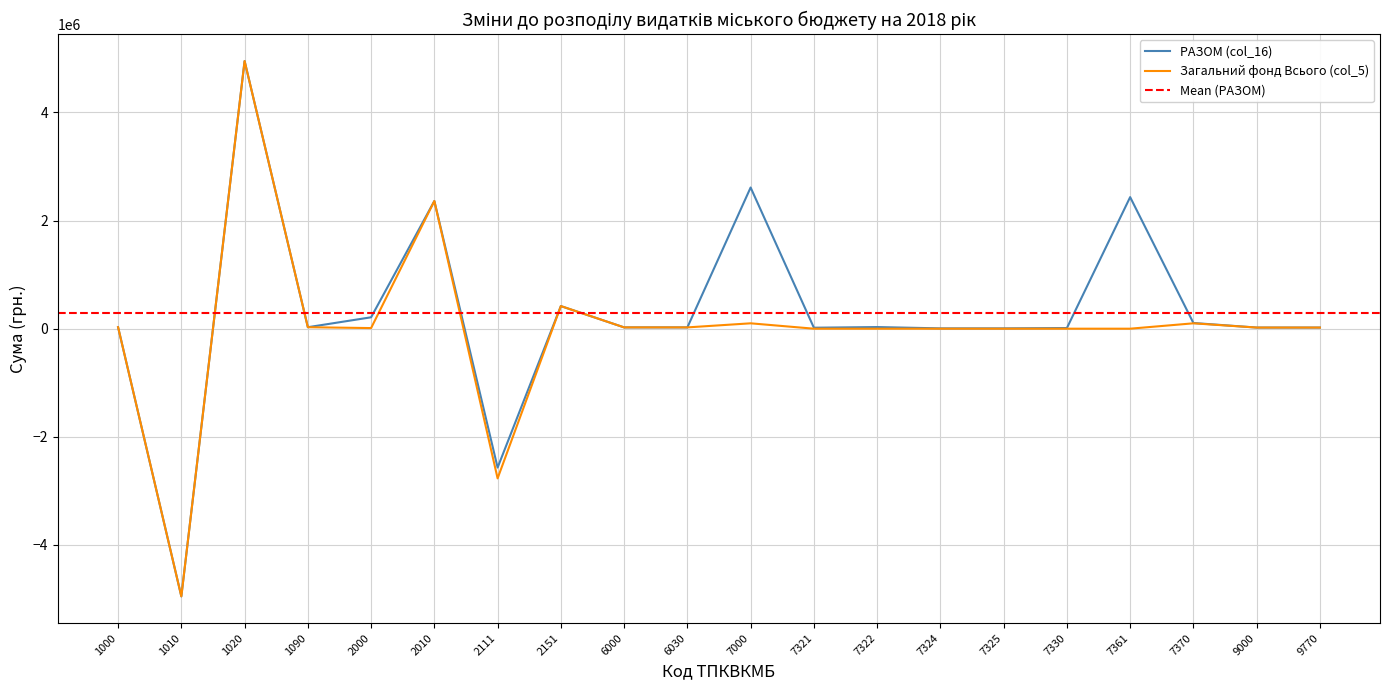

How many data points does each series have?

20